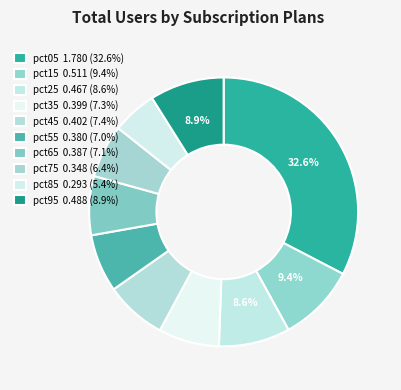

Which category has the smallest portion of the pie?

pct85